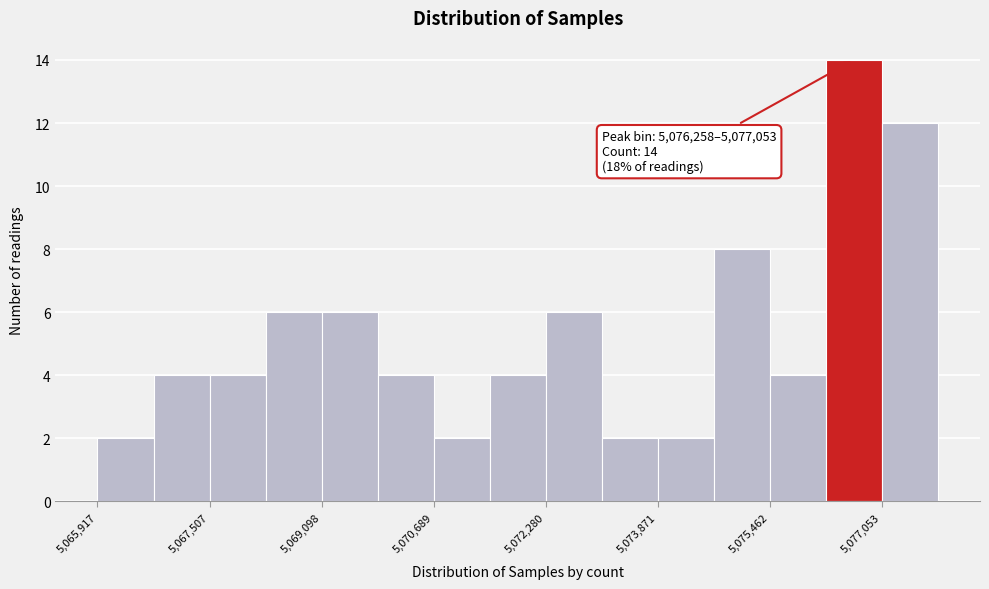

Around what value on the x-axis is the tallest bar? Give the approximate position of its centre, as read against the axis.

5076600